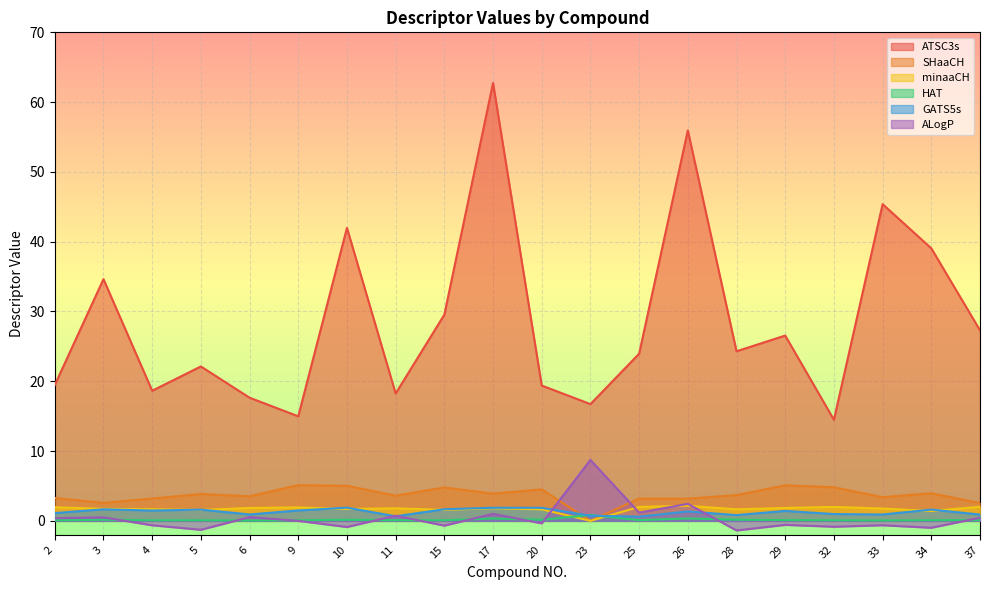

Where is SHaaCH nearest to the value 2?

37